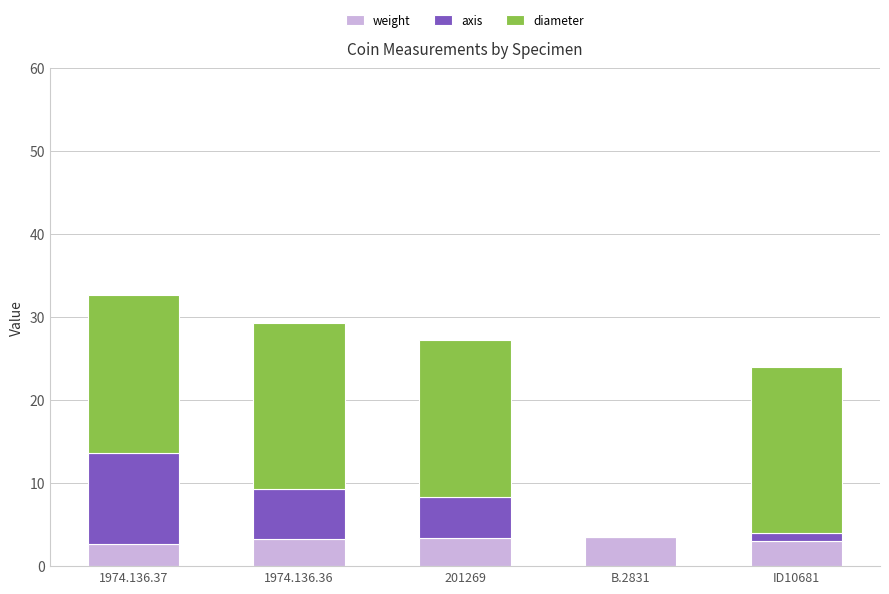

What is the maximum value for weight?

3.5